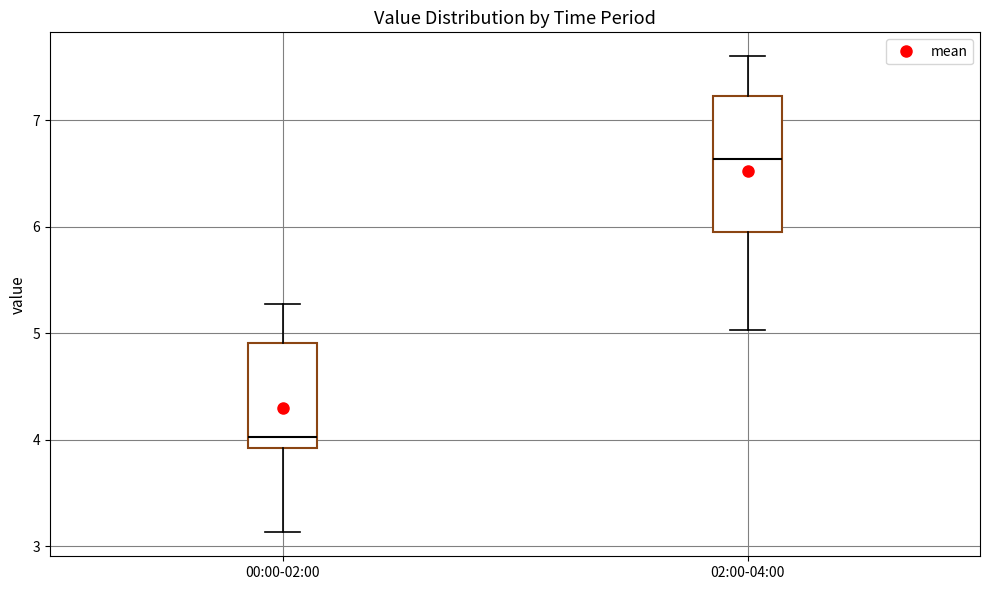

Where does the median line of the box for 02:00-04:00 sit on the y-axis? The values are not printed on the chart, so give them approximately, as read against the axis.

6.6